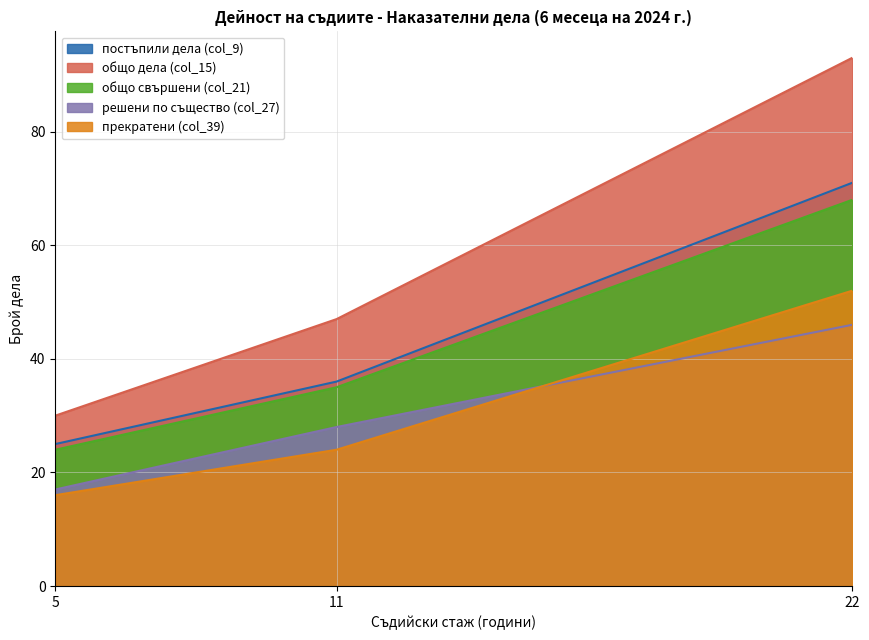

At which label is общо свършени (col_21) closest to 46?

11